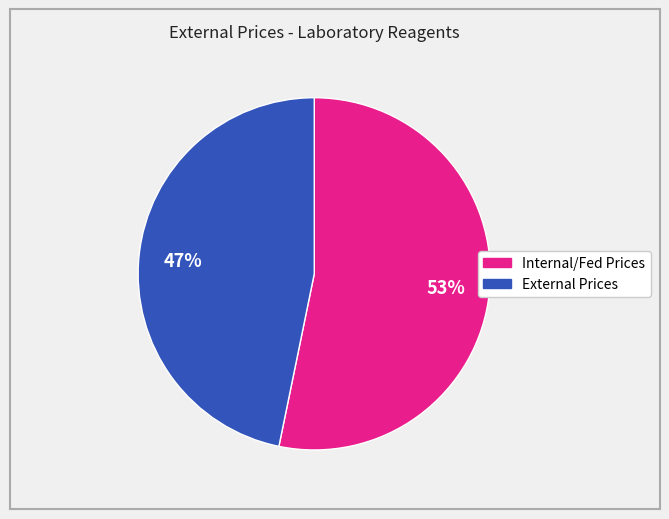

Does any single category account for the majority?

Yes